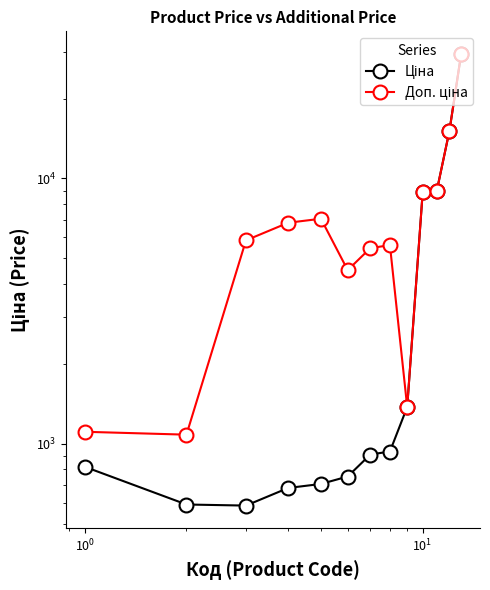

At how many categories does at least one series exceed 17162?

1